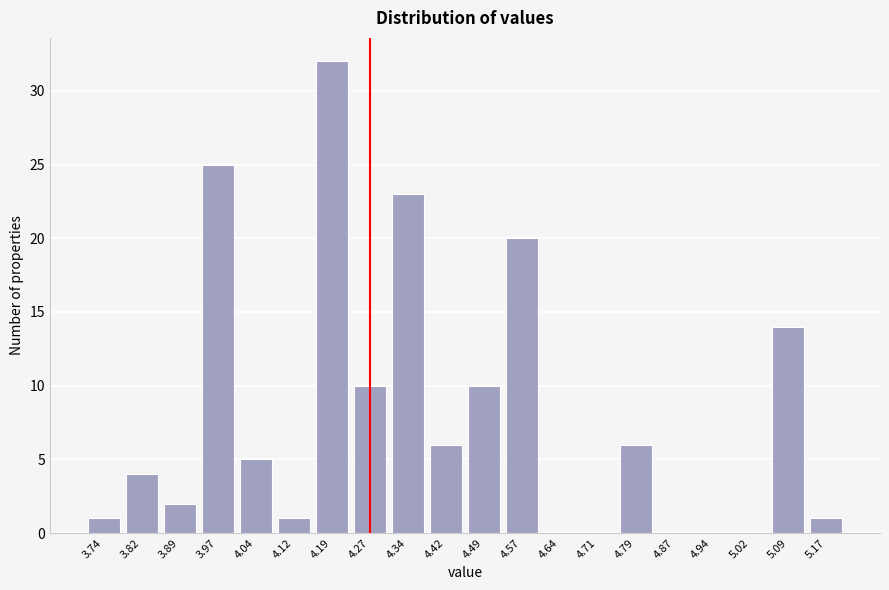

Reading left to right, what are all the values shown in this chart?

3.74=1	3.82=4	3.89=2	3.97=25	4.04=5	4.12=1	4.19=32	4.27=10	4.34=23	4.42=6	4.49=10	4.57=20	4.64=0	4.71=0	4.79=6	4.87=0	4.94=0	5.02=0	5.09=14	5.17=1